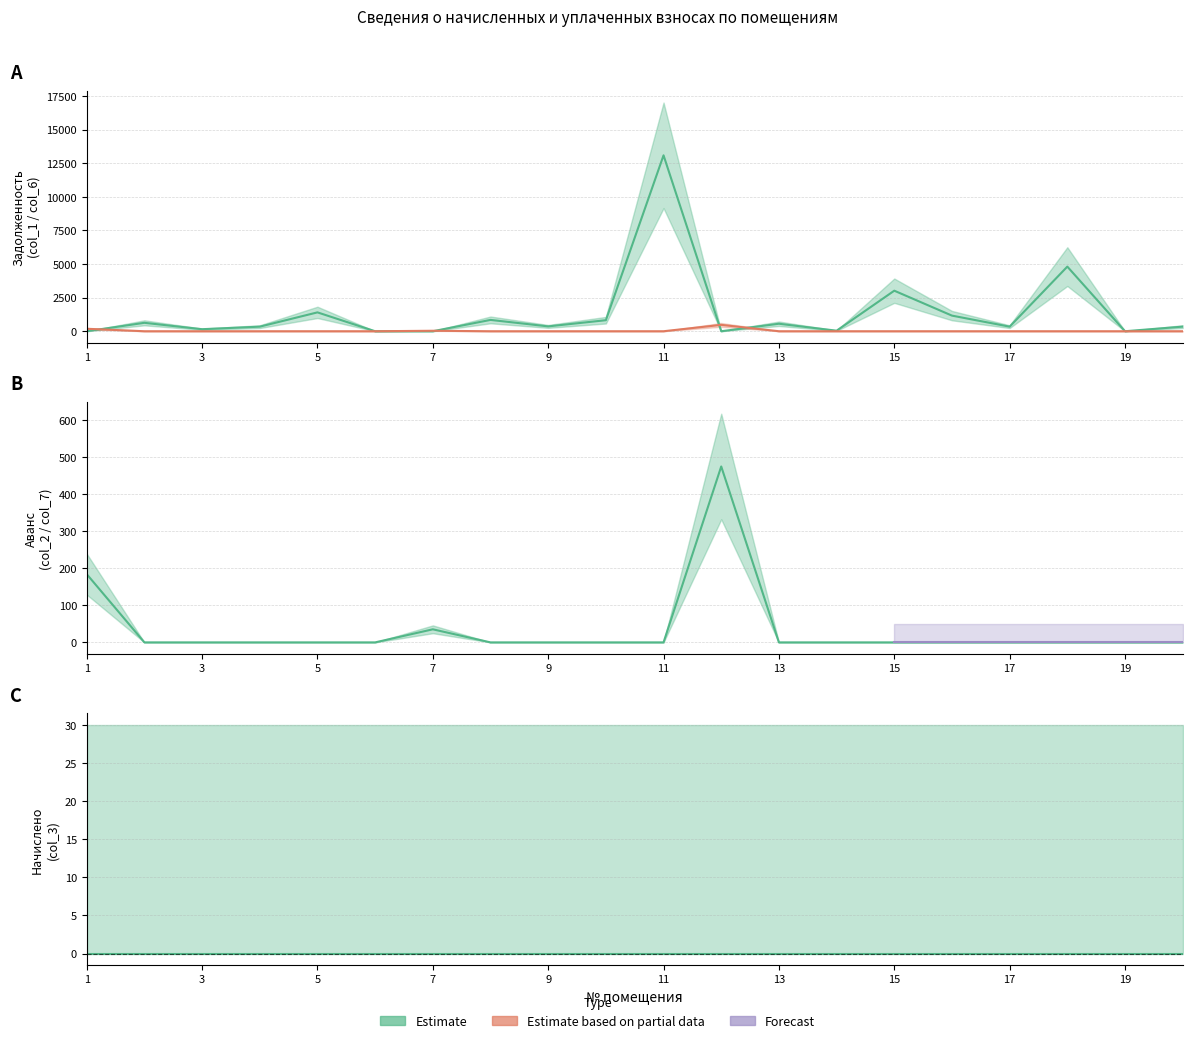

In задолженность (col_1), how many points are lower than both neighbors (excluding endpoints)?

7